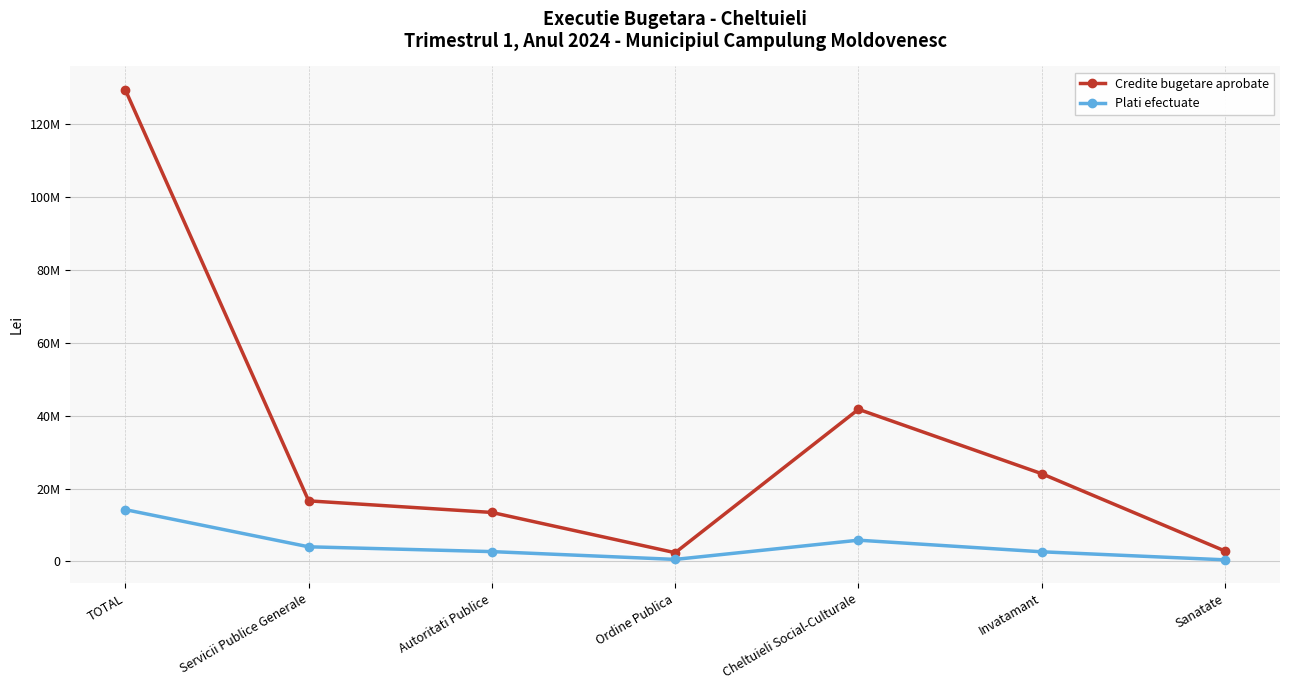

What are all the series names shown in the legend?

Credite bugetare aprobate, Plati efectuate